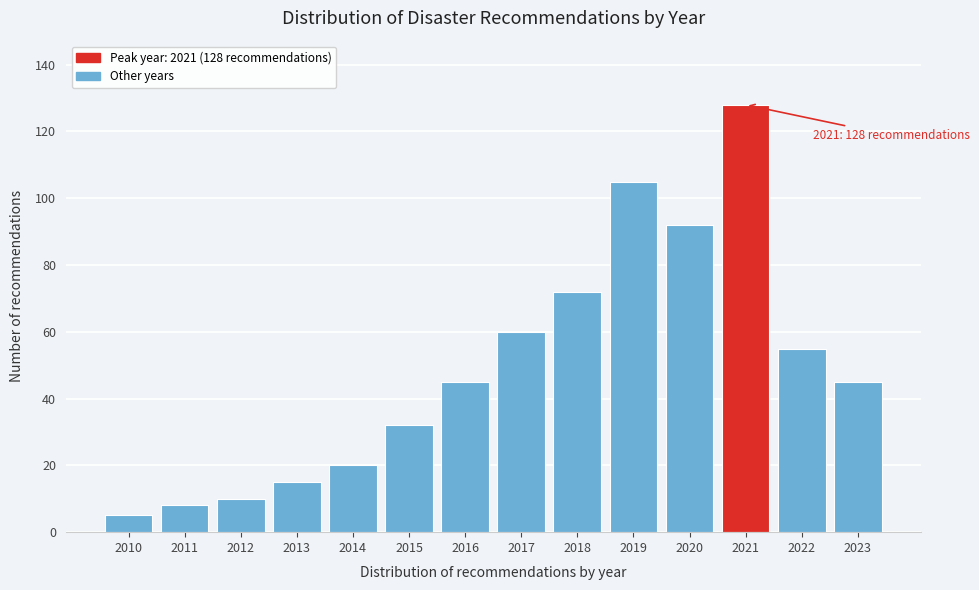

Reading left to right, extract all data points from this chart.

2010=5	2011=8	2012=10	2013=15	2014=20	2015=32	2016=45	2017=60	2018=72	2019=105	2020=92	2021=128	2022=55	2023=45